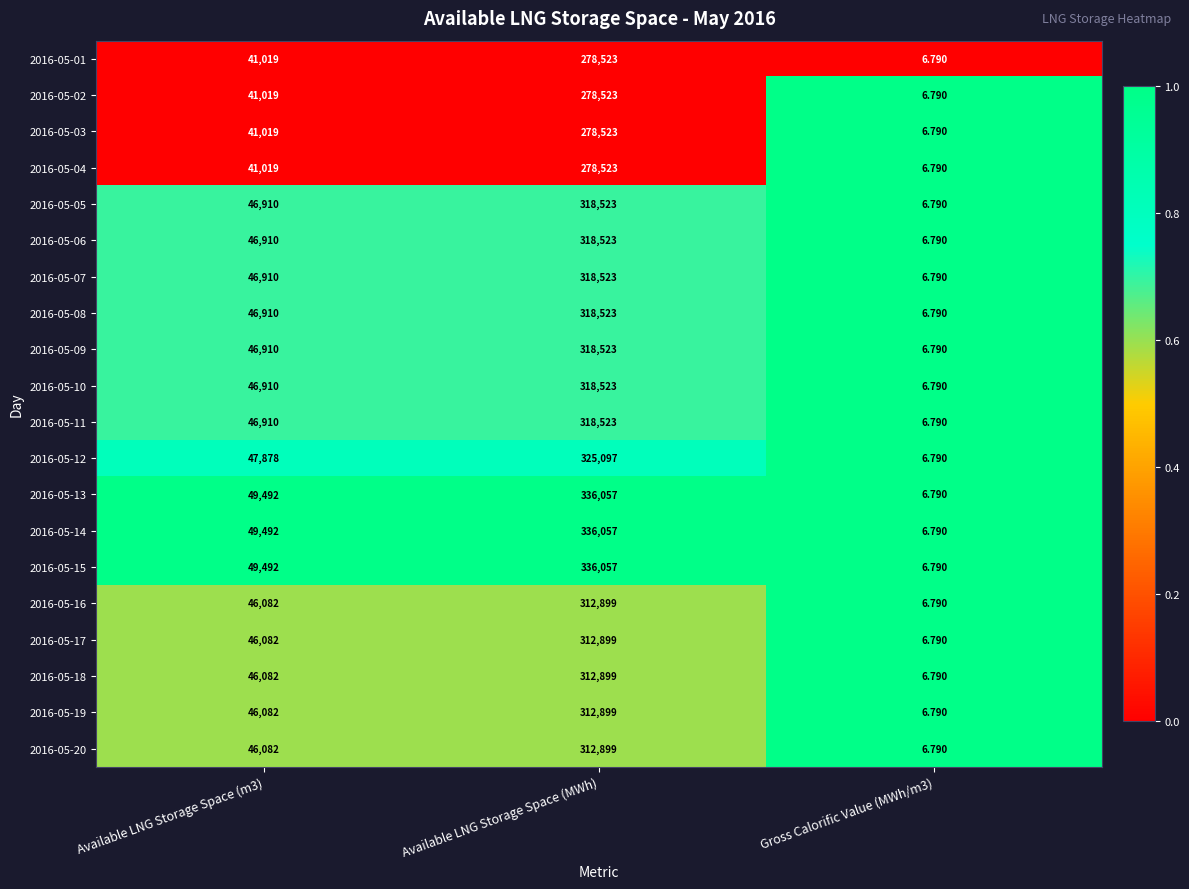

At which label does 2016-05-08 reach its peak?

Available LNG Storage Space (MWh)